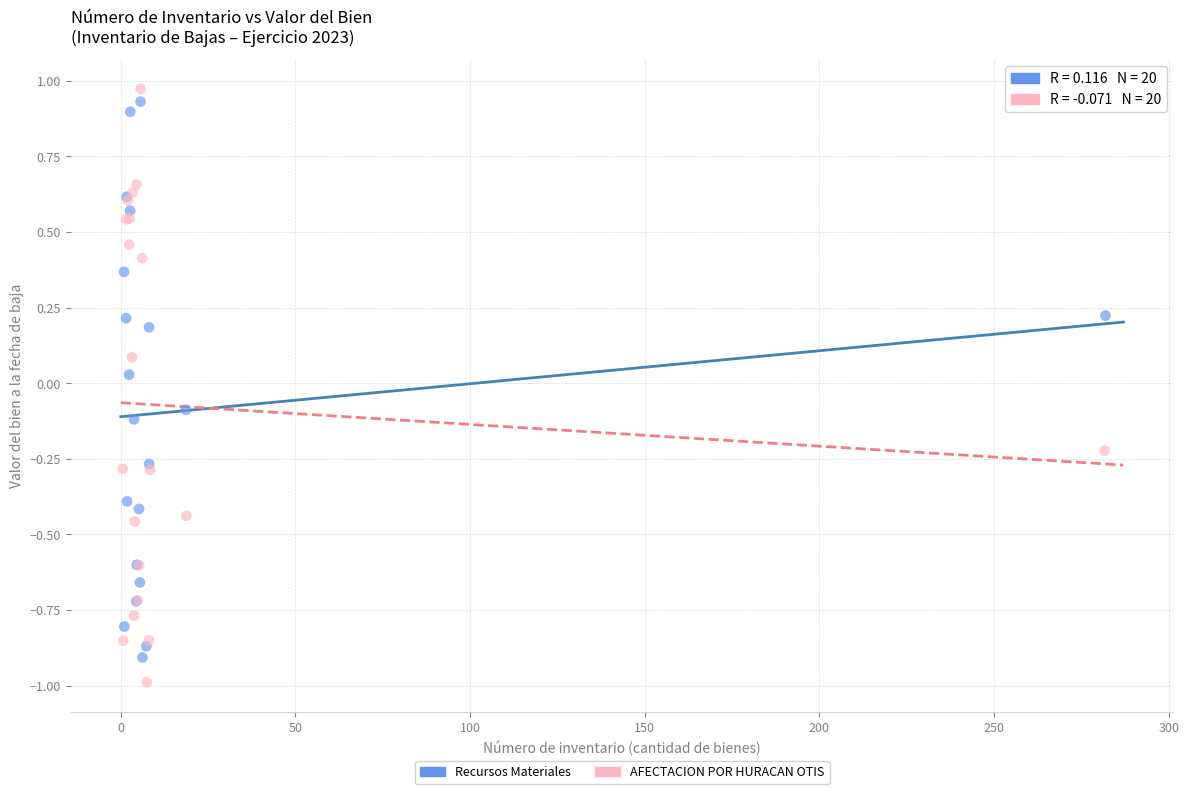

Which series reaches the minimum Y coordinate?

AFECTACION POR HURACAN OTIS